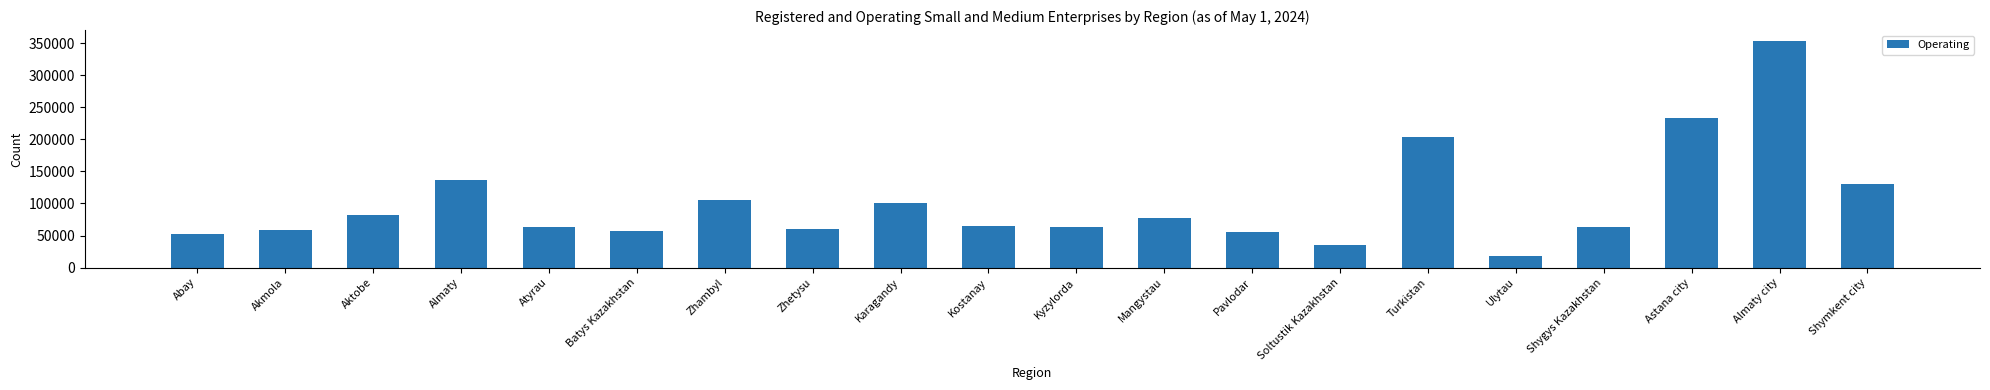

How many series are shown in this chart?

1